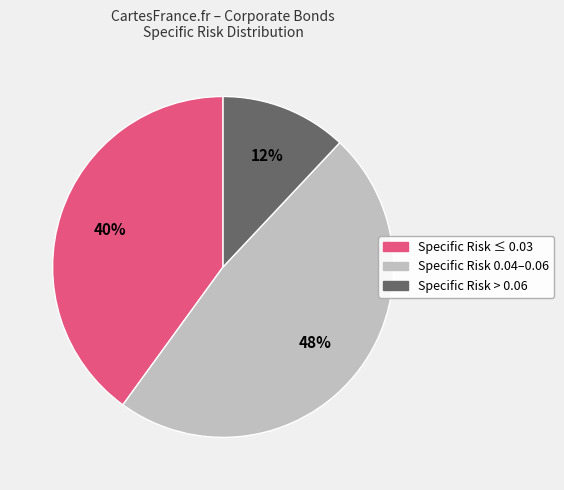

To the nearest percent, what is the average slice percentage?

33%